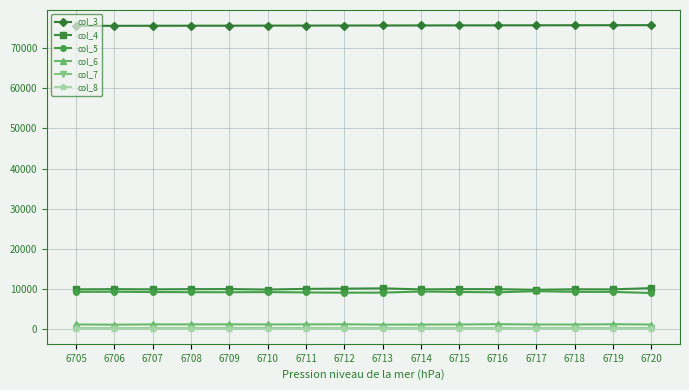

How many categories are shown in the chart?

16